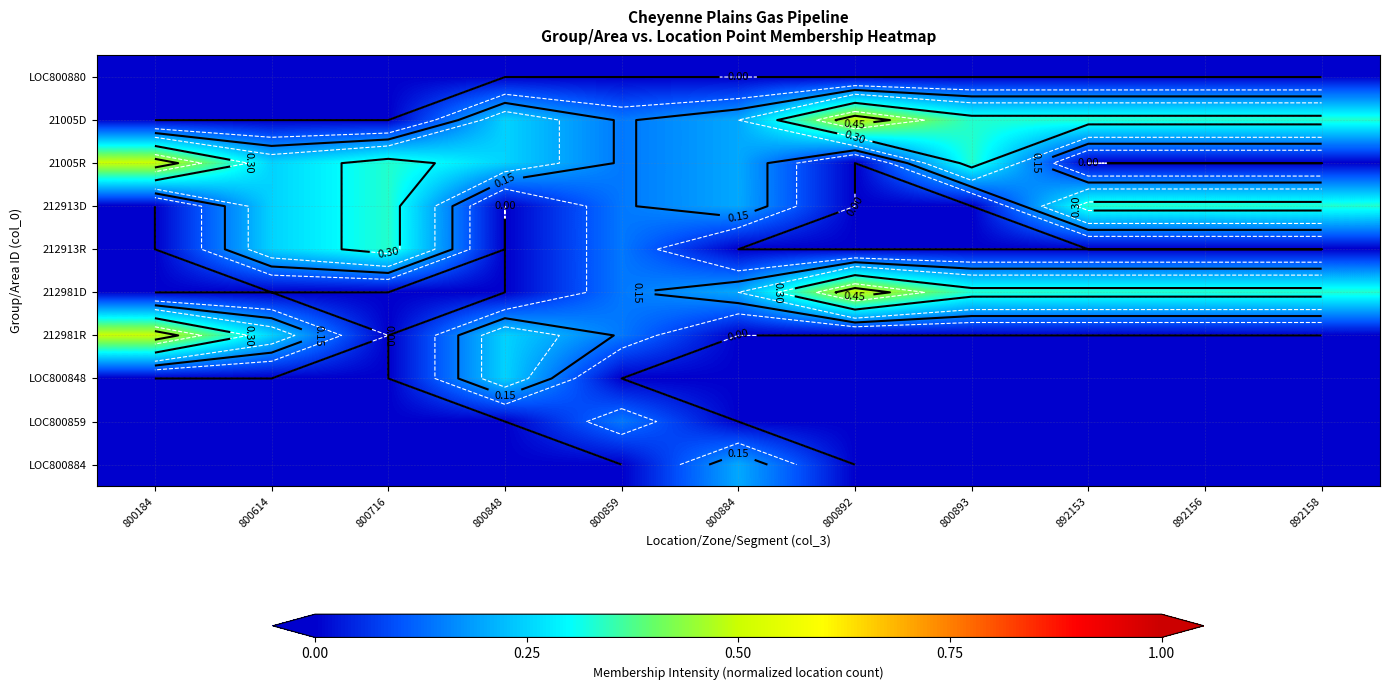

At which label does LOC800880 reach its peak?

800184